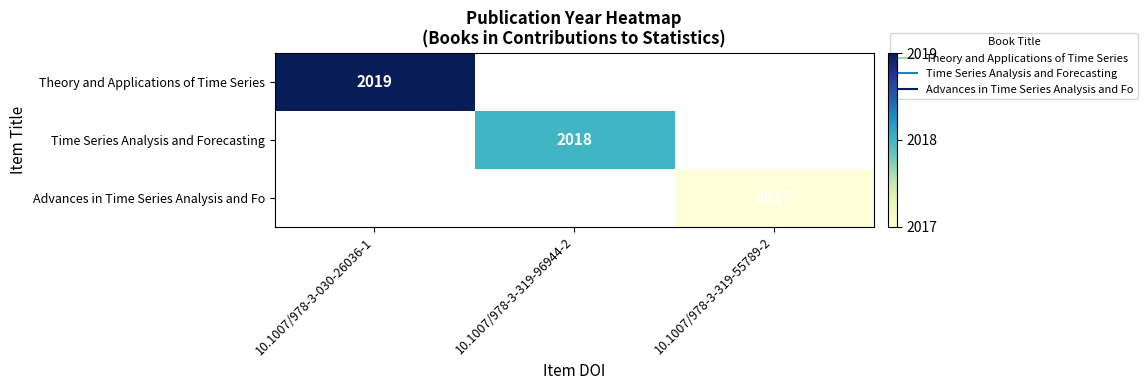

How many positive values does the Advances in Time Series Analysis and Fo series have?

1